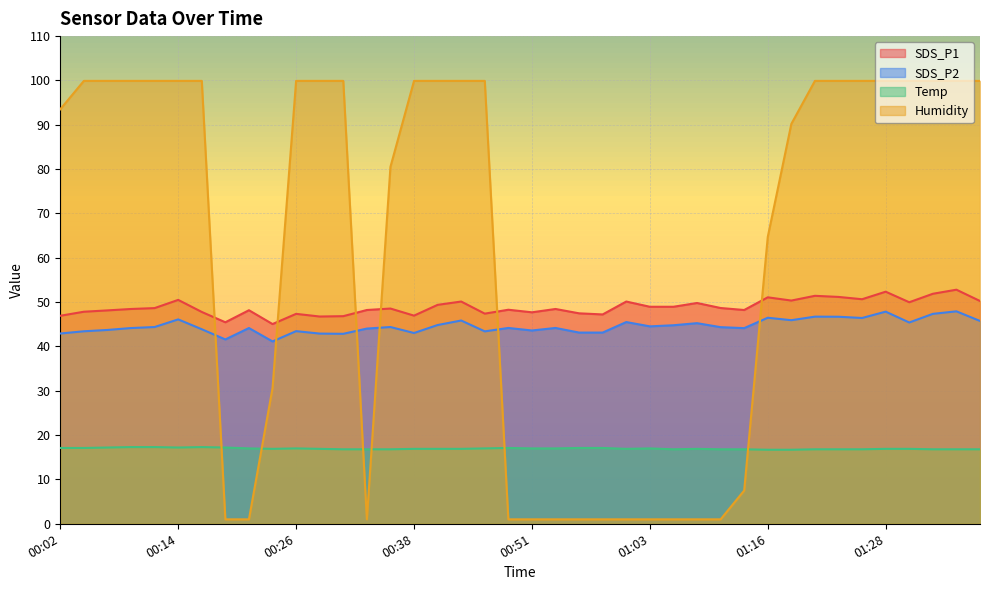

At which label is SDS_P2 closest to 44?

00:33